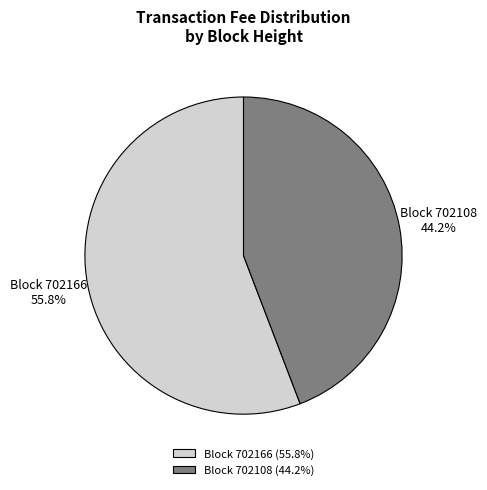

Count the number of slices in the pie.

2